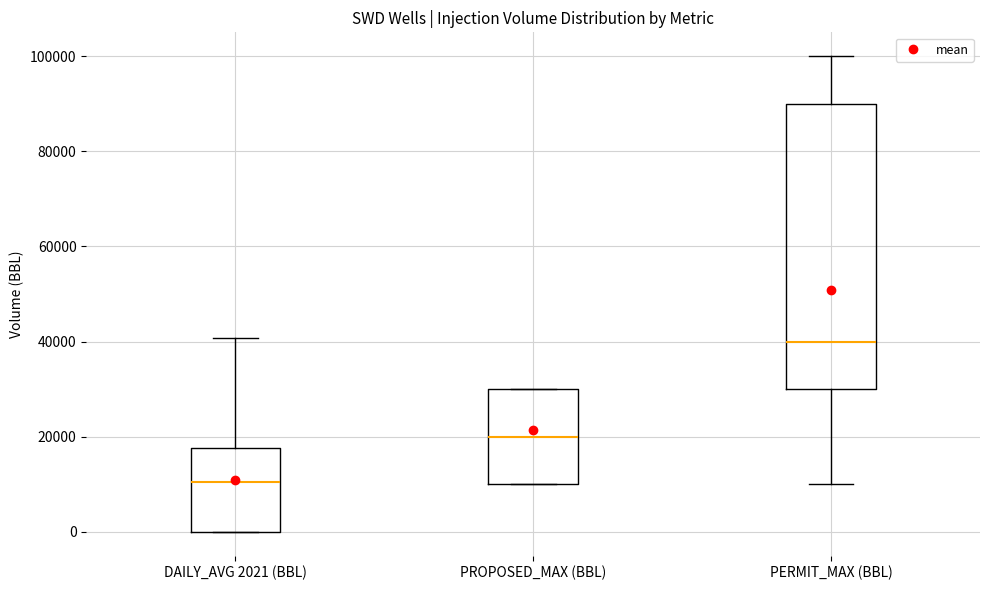

Which box is the tallest, from its lower edge to its upper edge?

PERMIT_MAX (BBL)